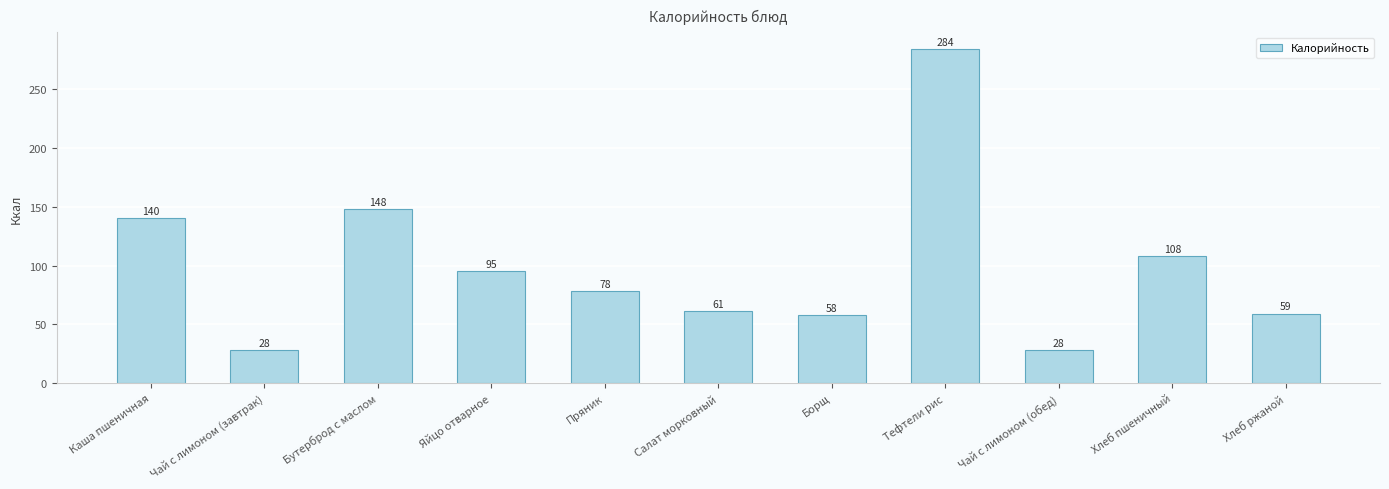

How many series are shown in this chart?

1